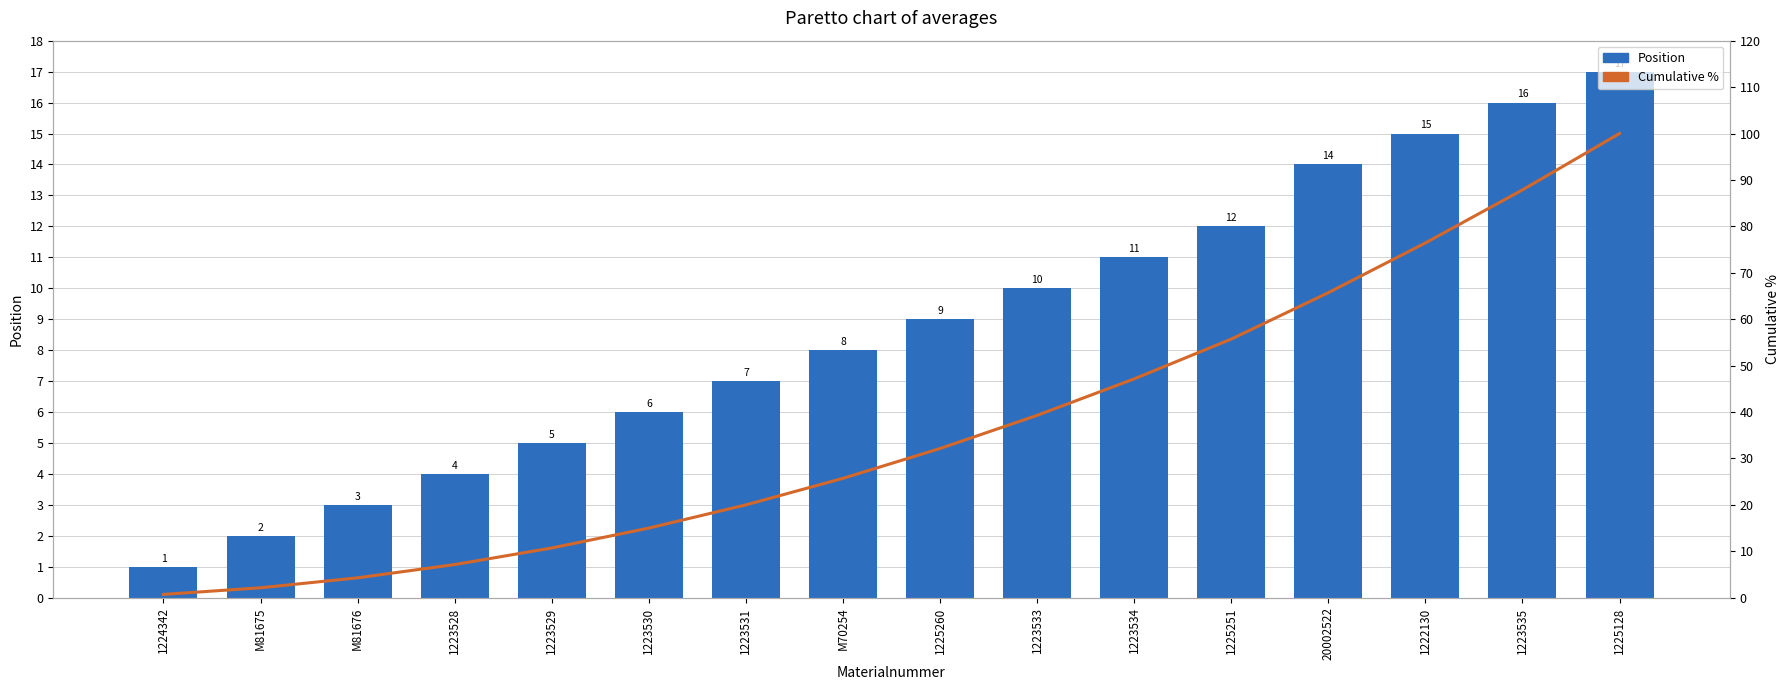

What is the label of the 1st bar from the left?

1224342